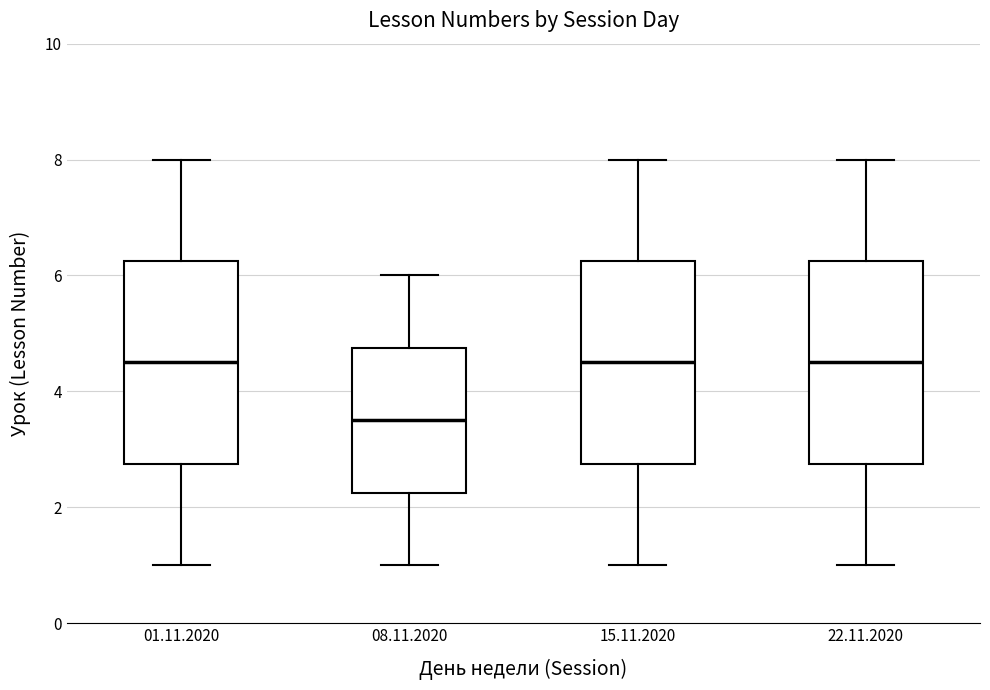

Reading left to right, read every box against the y-axis: the position of its median line, the range the box covers, and the ends of its whiskers. The values are not printed on the chart, so give them approximately, as read against the axis.

01.11.2020: median 4.6, box 2.8 to 6.2, whiskers 1.0 to 8.0
08.11.2020: median 3.6, box 2.2 to 4.8, whiskers 1.0 to 6.0
15.11.2020: median 4.6, box 2.8 to 6.2, whiskers 1.0 to 8.0
22.11.2020: median 4.6, box 2.8 to 6.2, whiskers 1.0 to 8.0